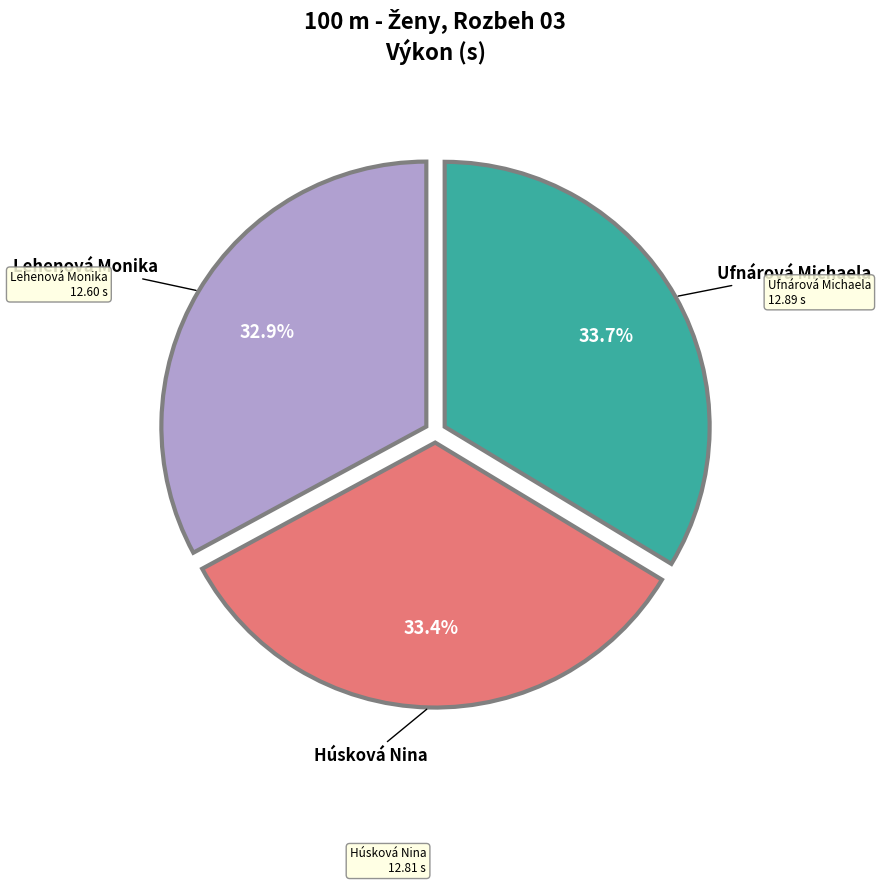

Is there any slice that represents more than half of the pie?

No